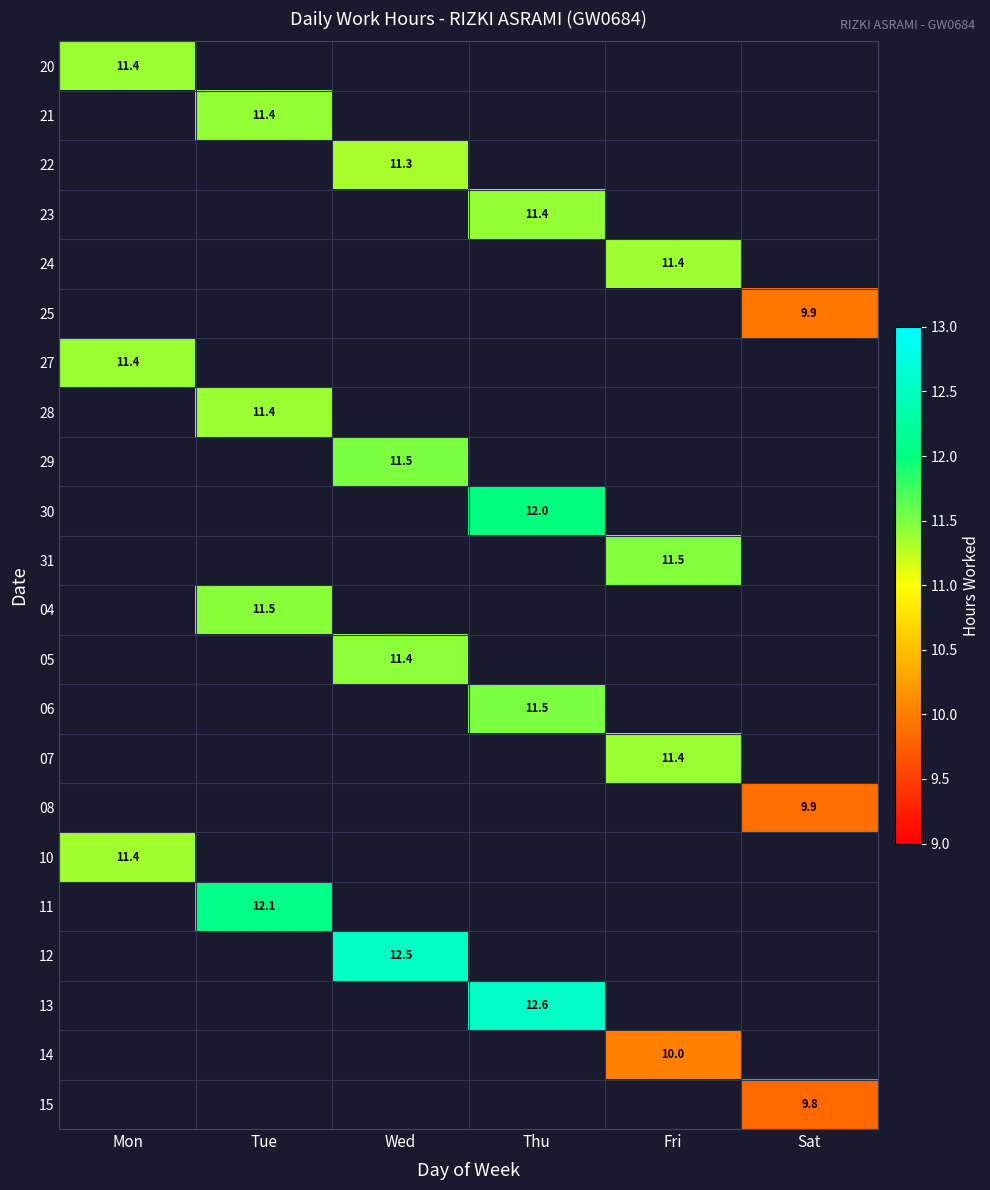

The 15 series shows 9.8 at Sat. True or false?

True